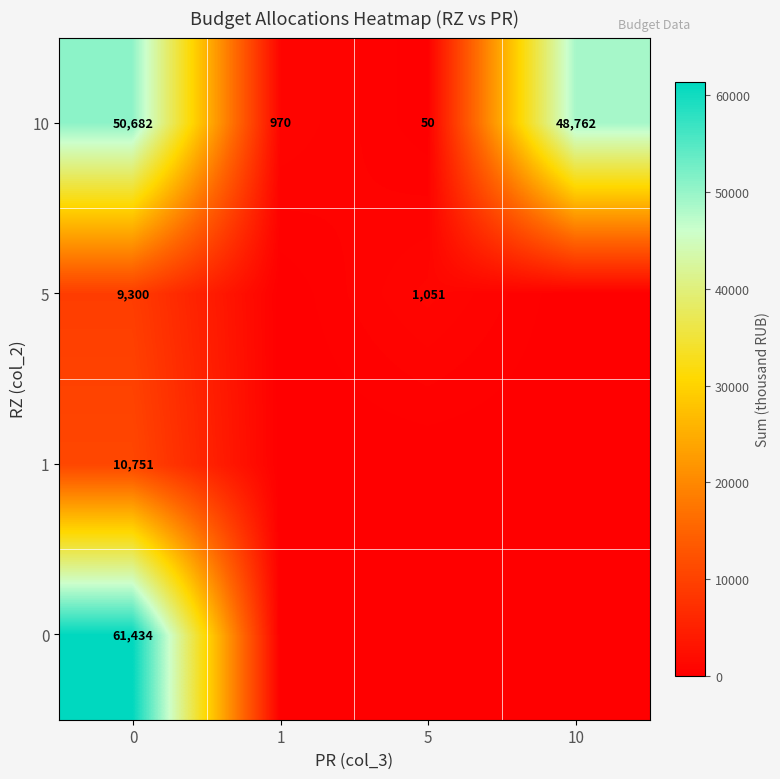

The value of 10 at 10 is 30582. True or false?

False